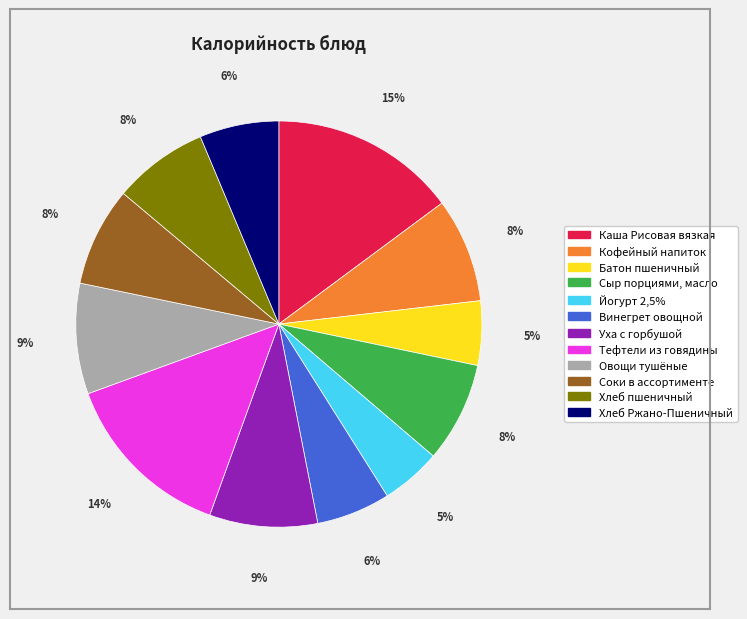

Do Тефтели из говядины and Каша Рисовая вязкая together represent more than half of the pie?

No